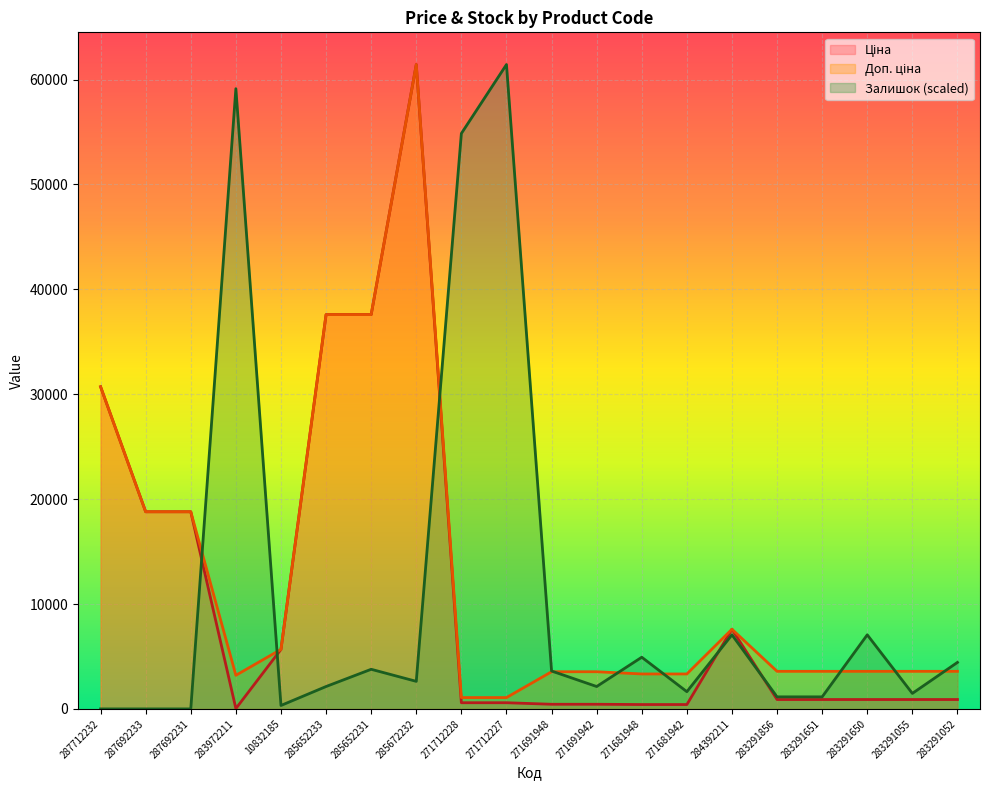

Rank the series by their average value, from highest to lowest.

Доп. ціна, Ціна, Залишок